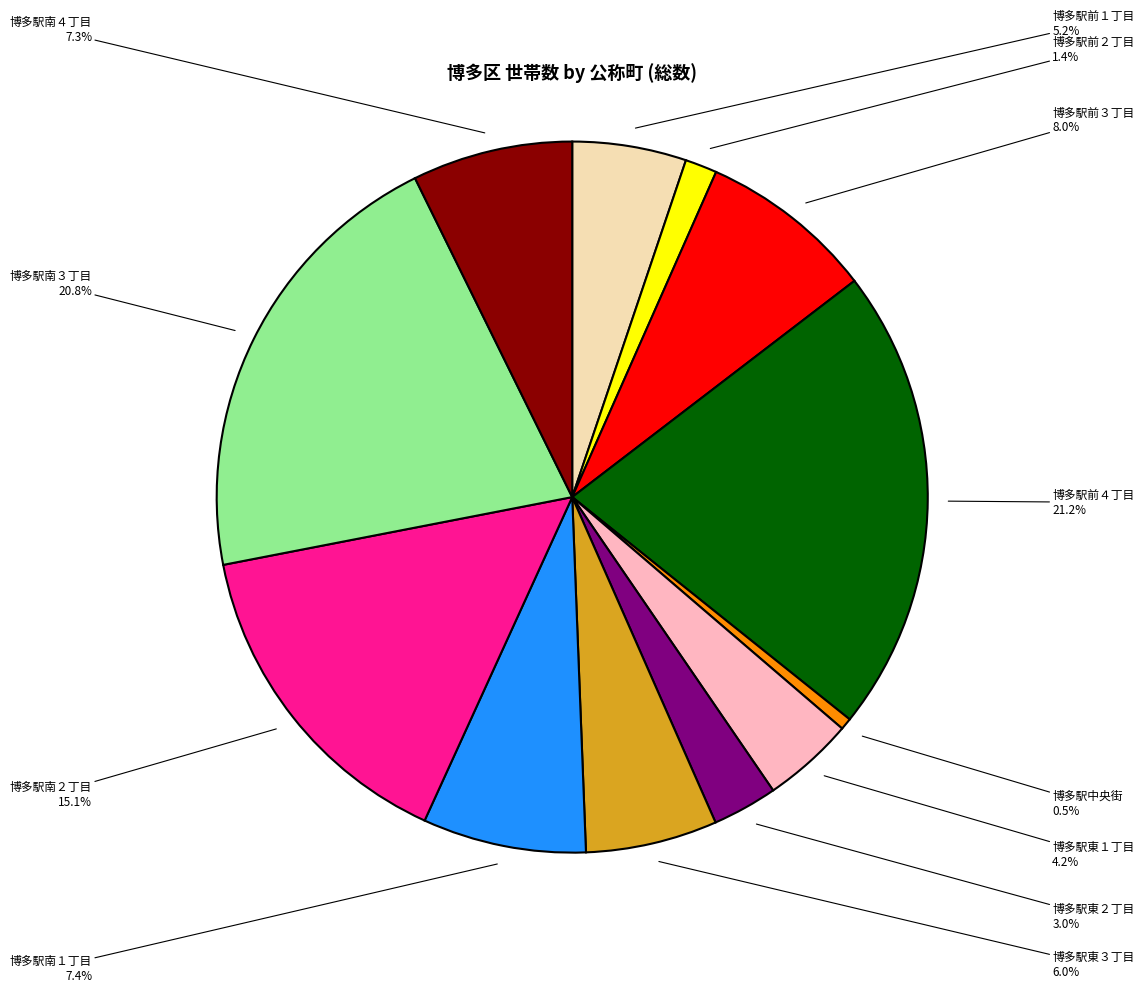

How many slices are in this pie chart?

12